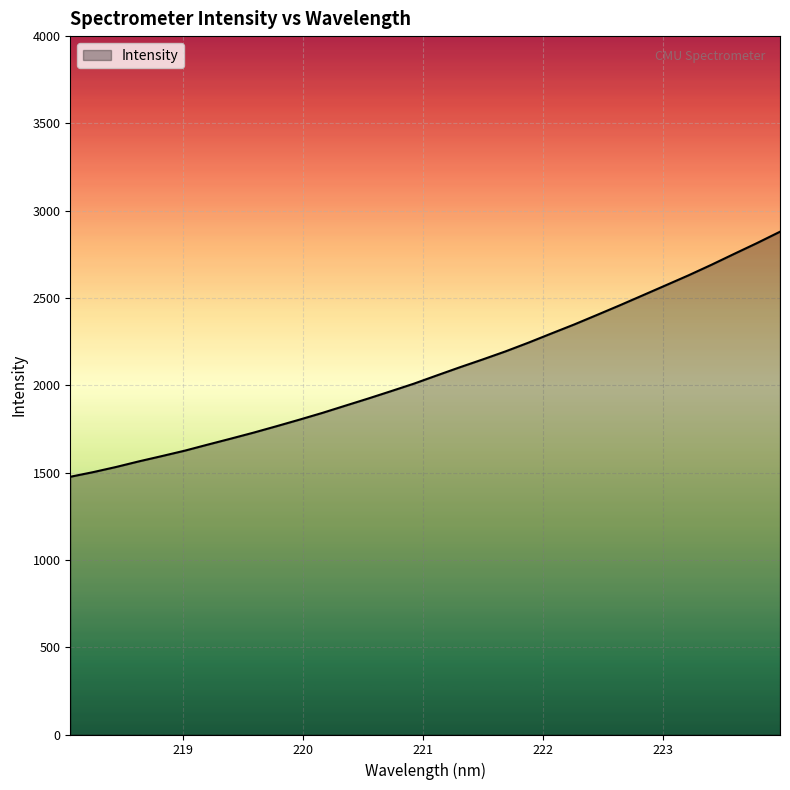

How many series are shown in this chart?

1